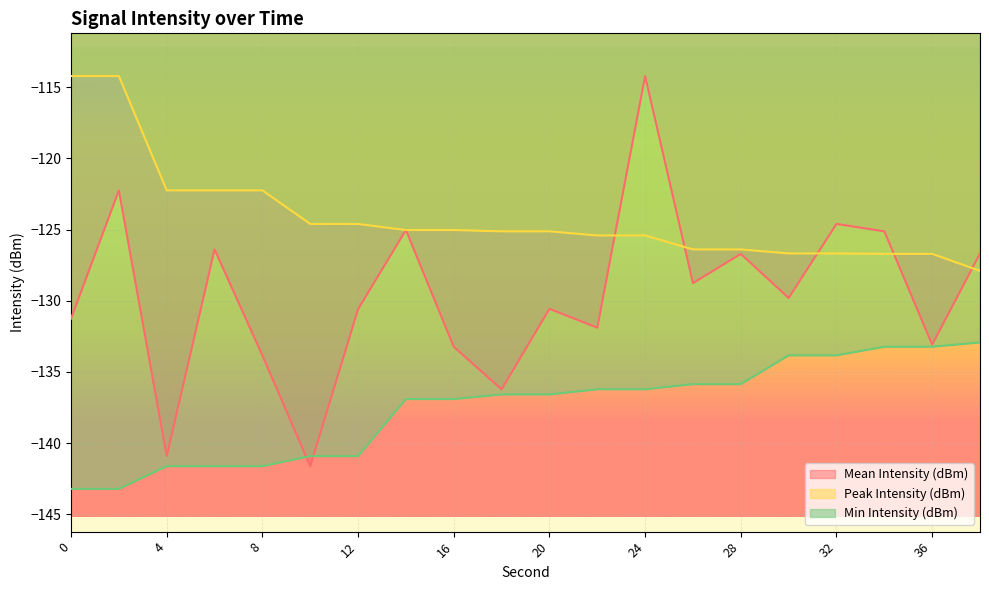

Where is Peak Intensity (dBm) nearest to the value -121?

4